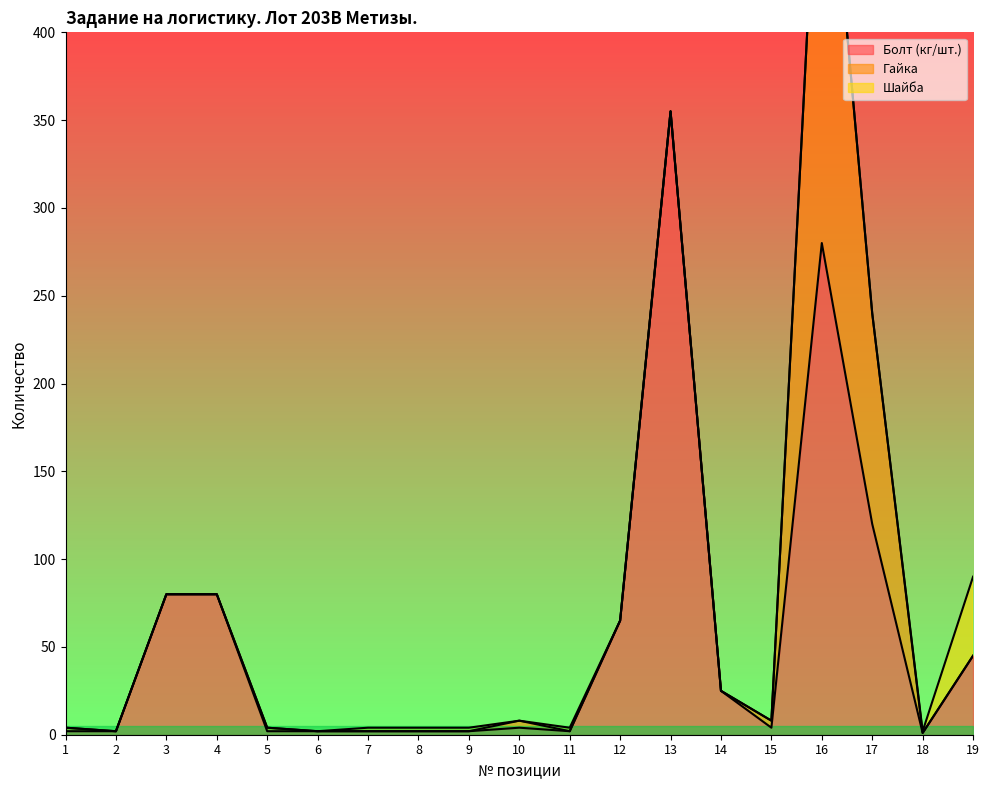

Which category has the lowest value across all series?

2